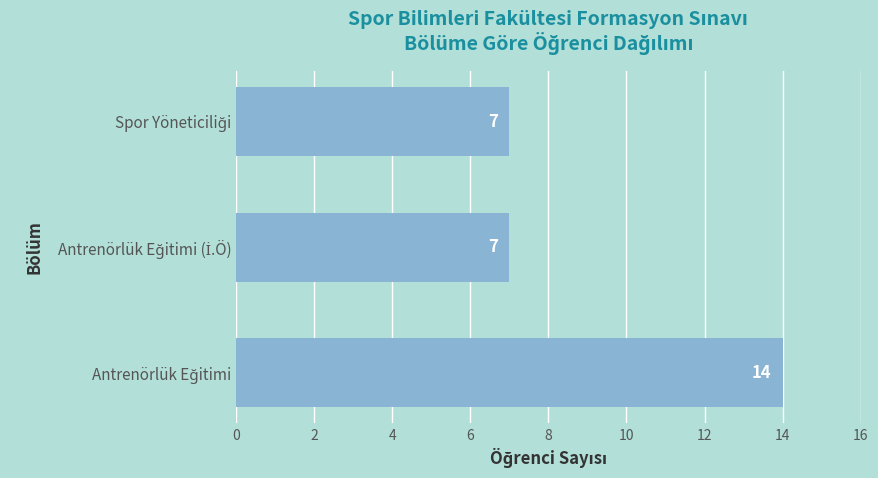

What is the sum of all values?

28